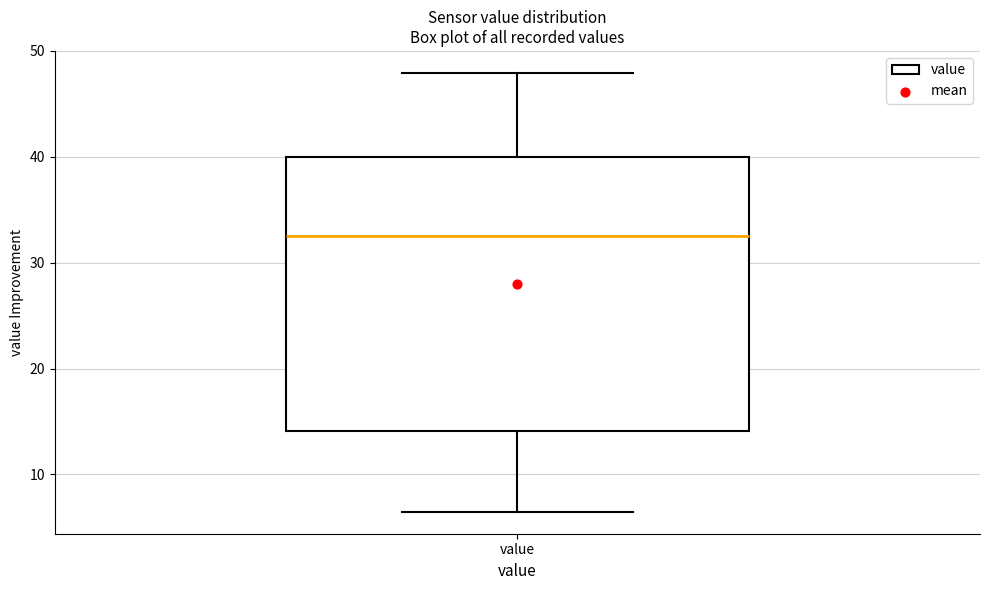

Read this box plot against the y-axis: the position of the median line, the range covered by the box, and the ends of both whiskers. The values are not printed on the chart, so give them approximately, as read against the axis.

median 32, box 14 to 40, whiskers 6 to 48